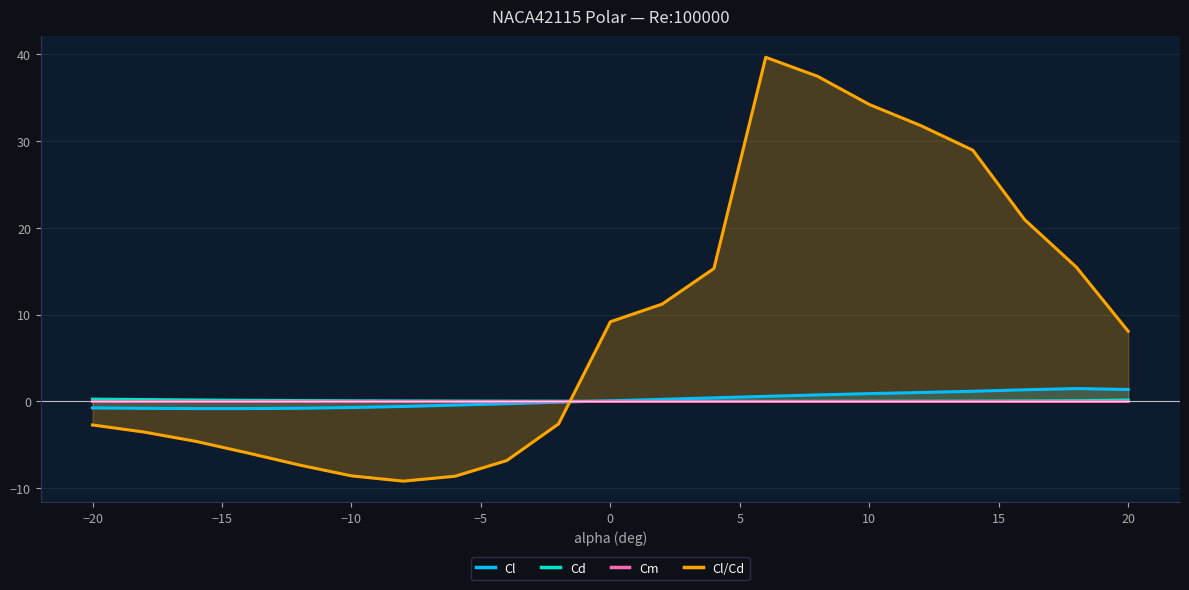

Which series has the largest range (max minus min)?

Cl/Cd